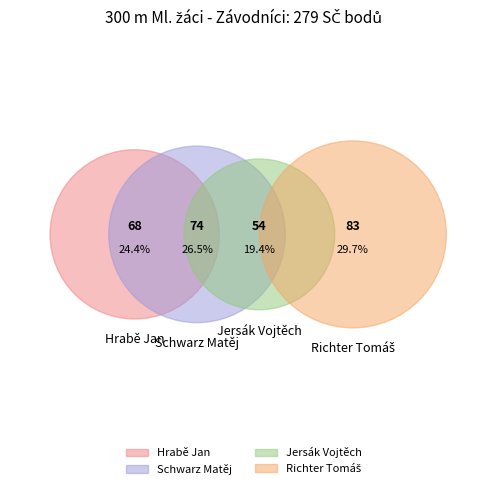

Does Hrabě Jan account for over 50% of the chart?

No